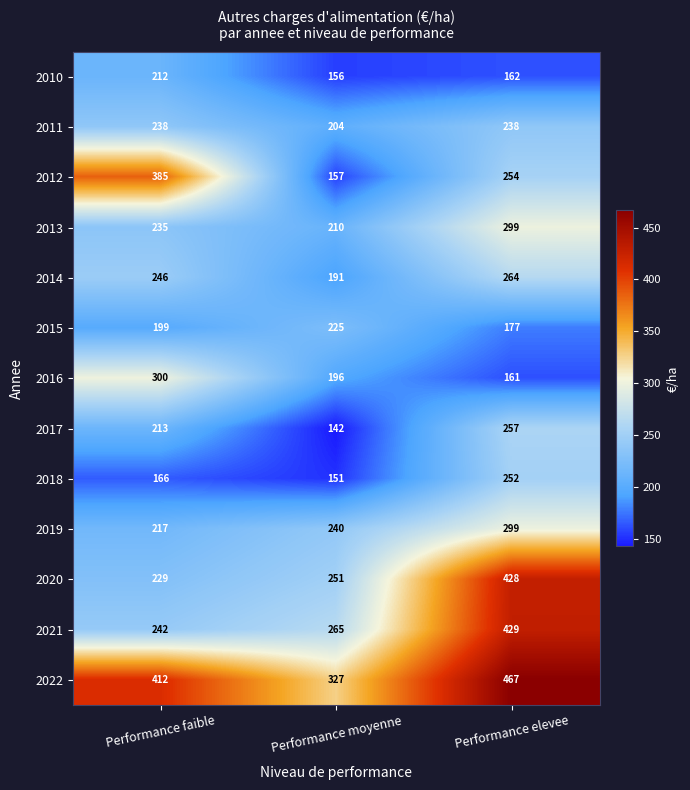

True or false: 2019 has a value of 112 at Performance moyenne.

False